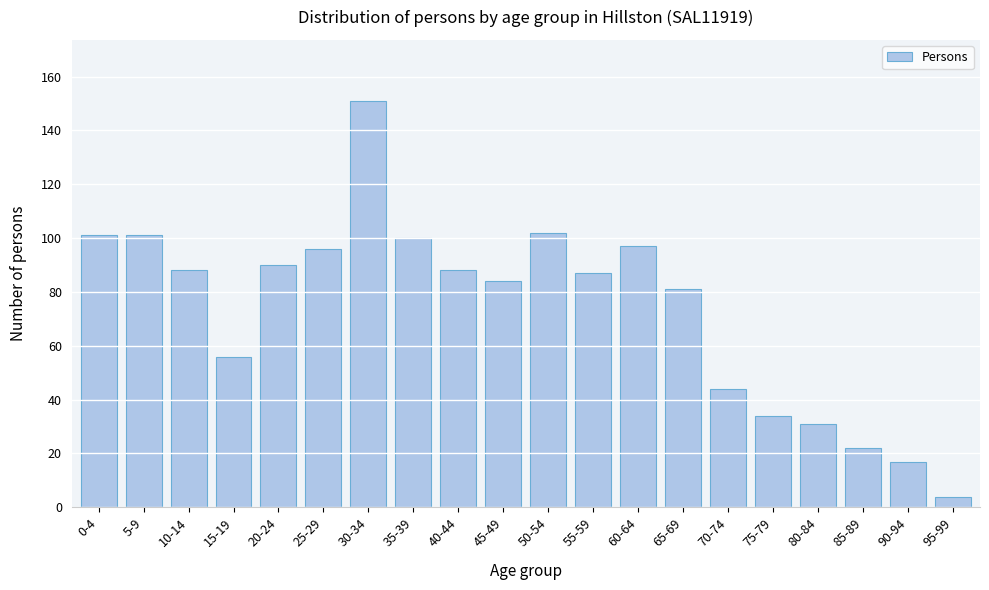

Reading right to left, extract all data points from this chart.

4	17	22	31	34	44	81	97	87	102	84	88	100	151	96	90	56	88	101	101